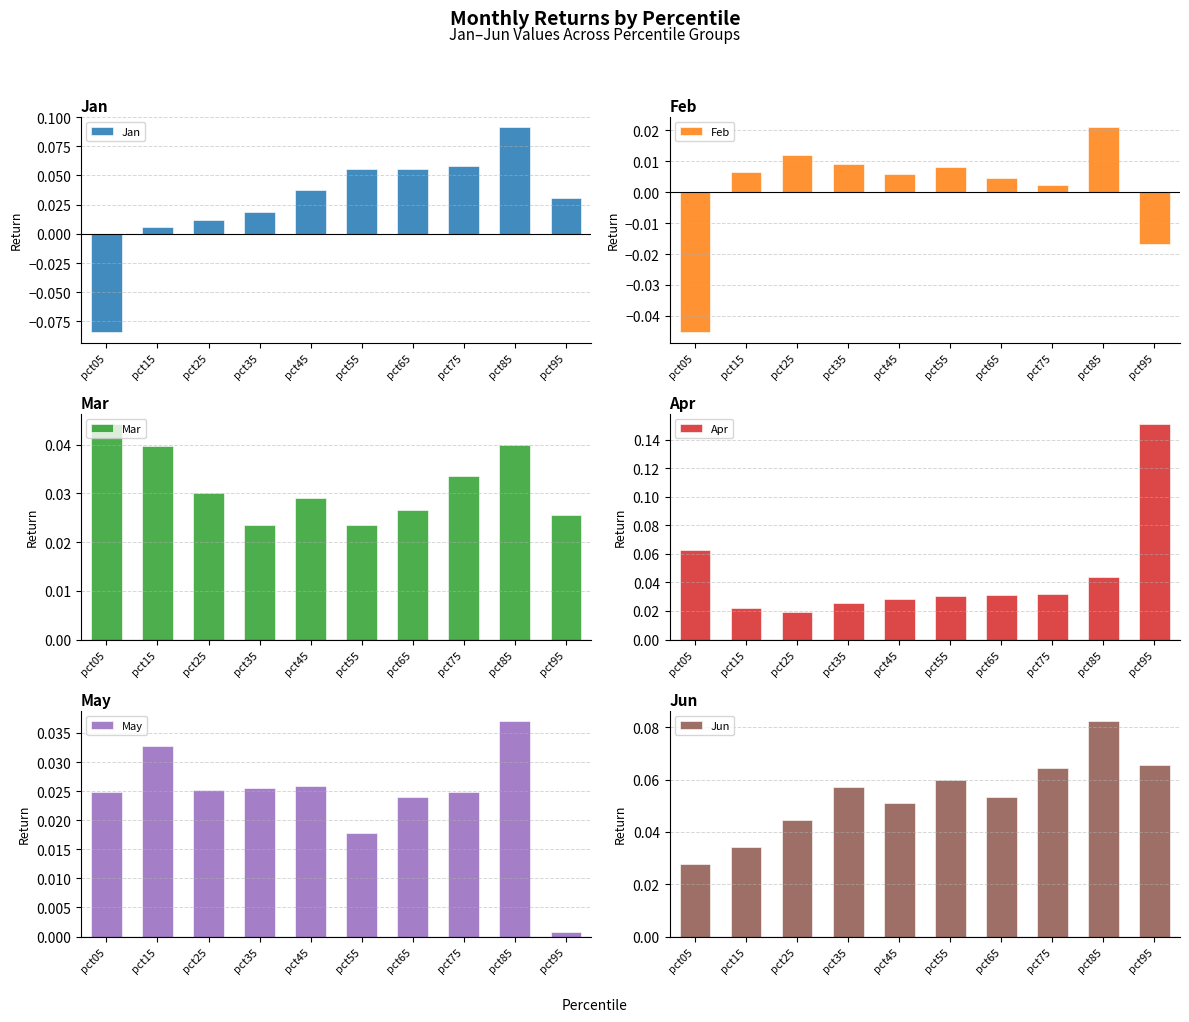

How many bars are there in each group?

6